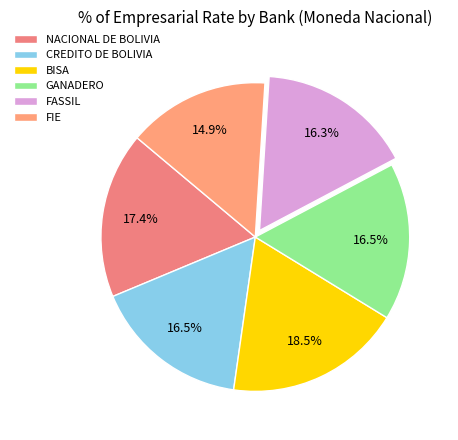

To the nearest percent, what is the combined percentage of NACIONAL DE BOLIVIA and BISA?

36%